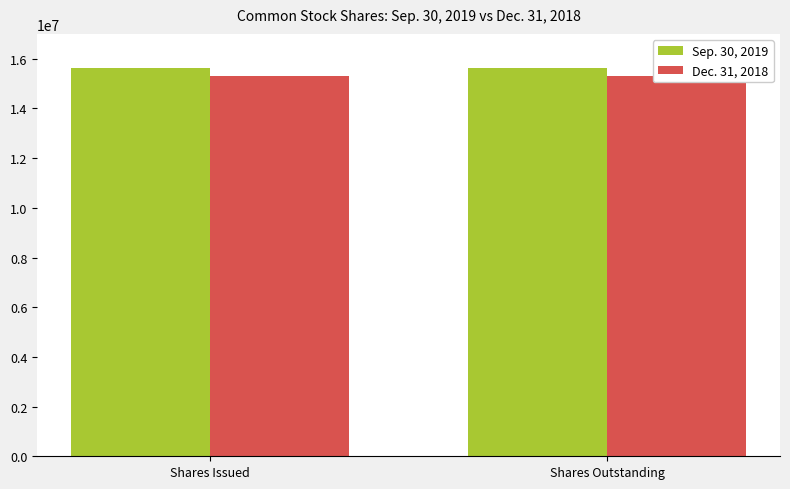

Is it true that Sep. 30, 2019 equals 20644610 at Shares Issued?

False